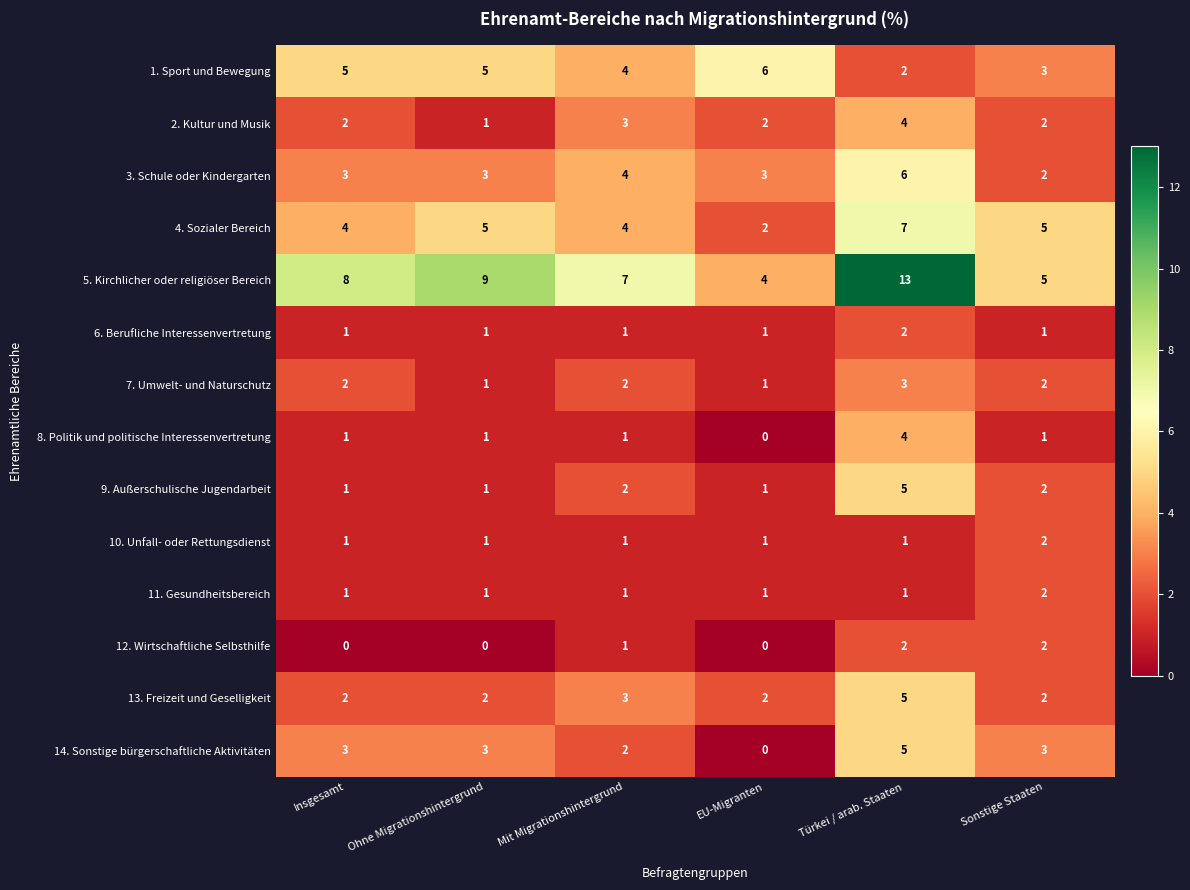

What is the difference between the maximum and minimum values in the 1. Sport und Bewegung series?

4